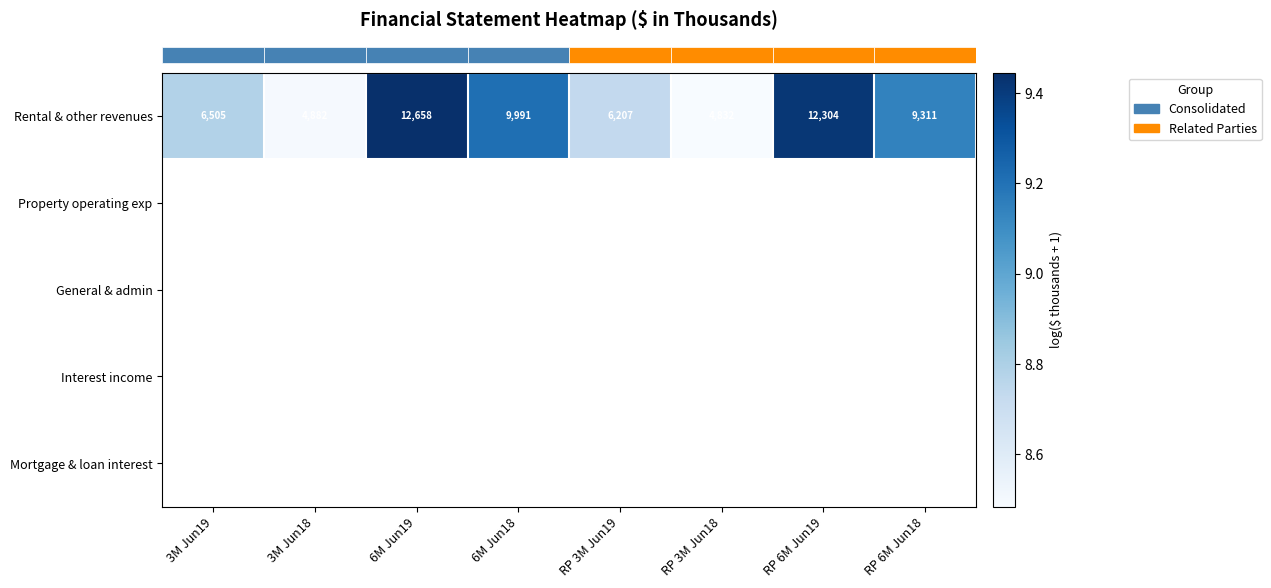

Is it true that the value at 3M Jun18 is 8.5?

True